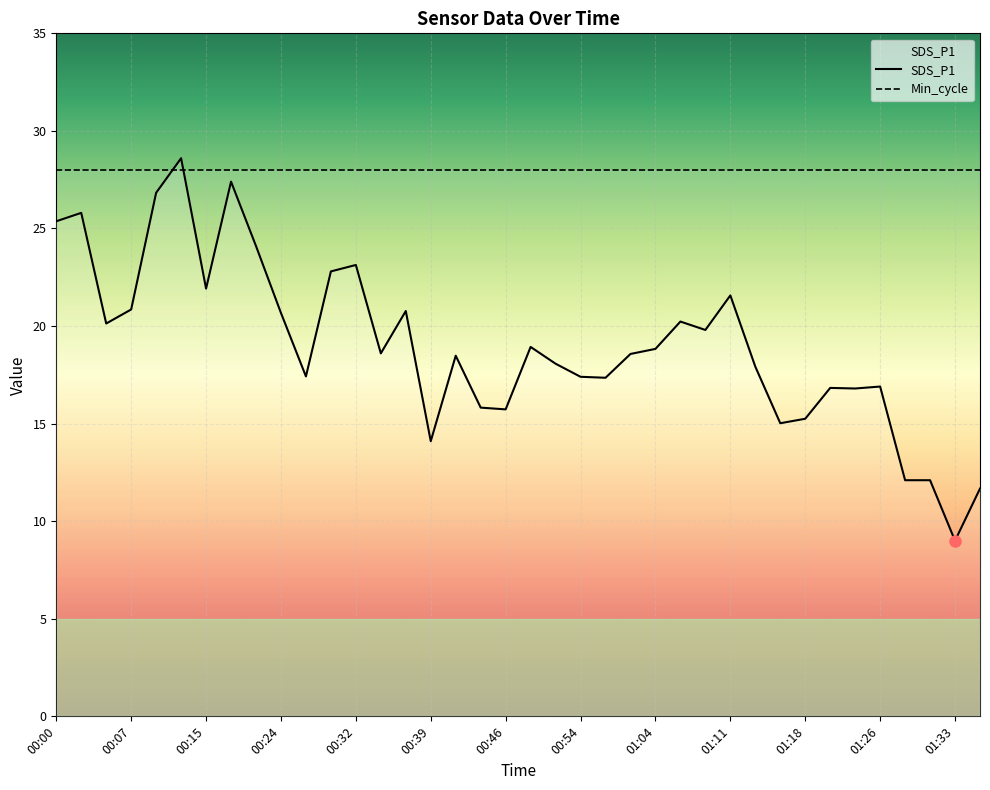

What is the sum of all values?

722.9